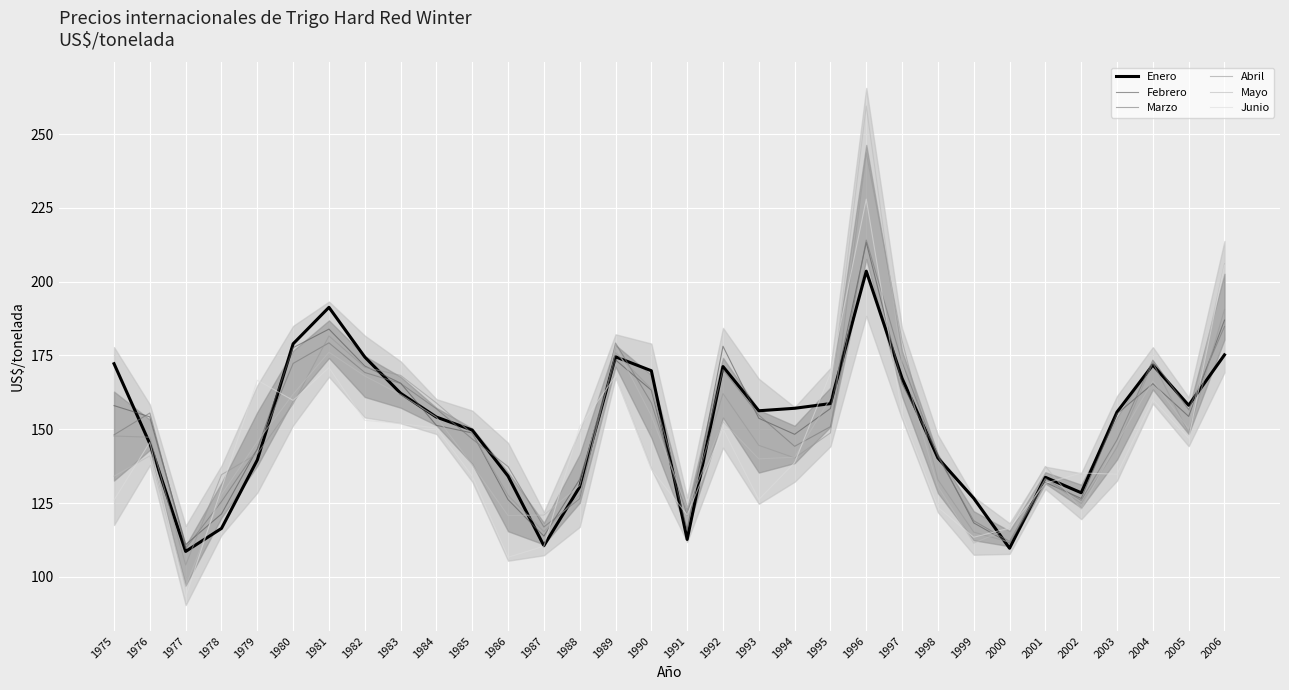

At which label is Marzo closest to 161?

1990